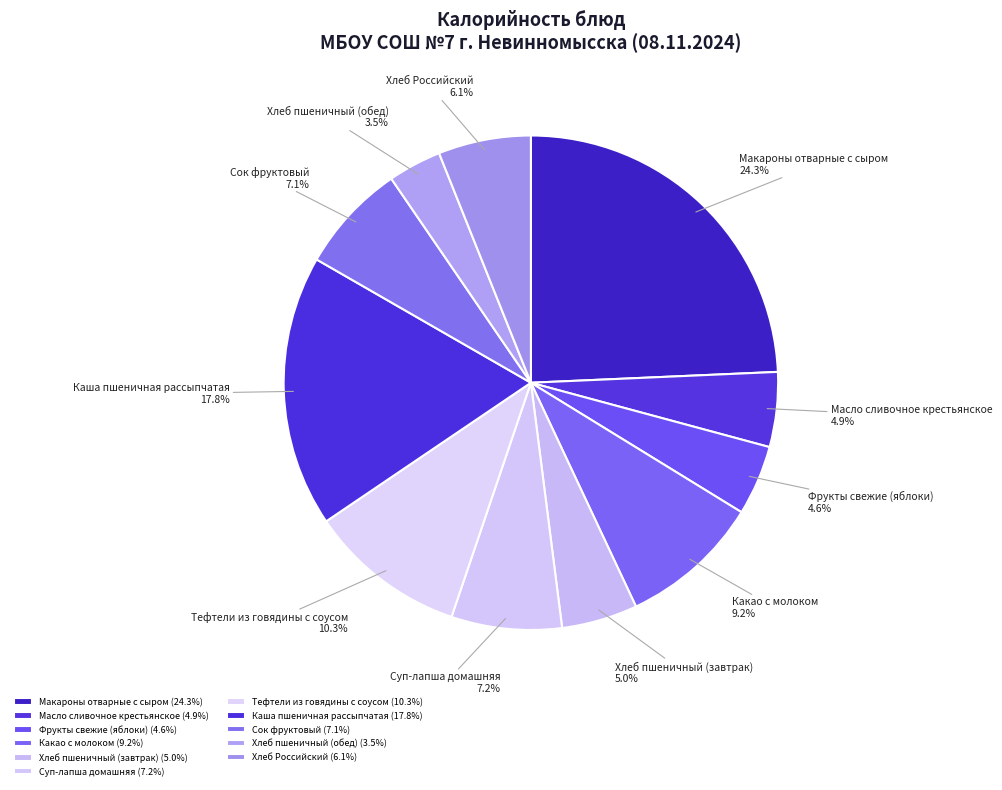

What portion of the pie excludes Сок фруктовый?

92.9%